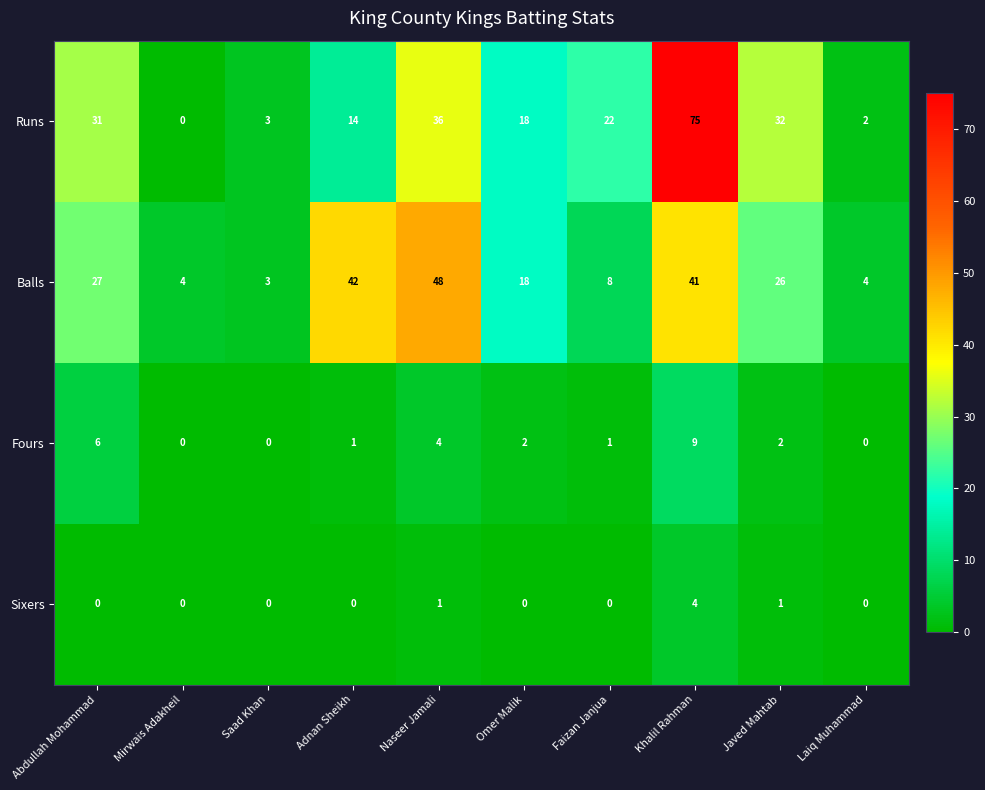

What is the sum of the Fours values at Abdullah Mohammad and Laiq Muhammad?

6